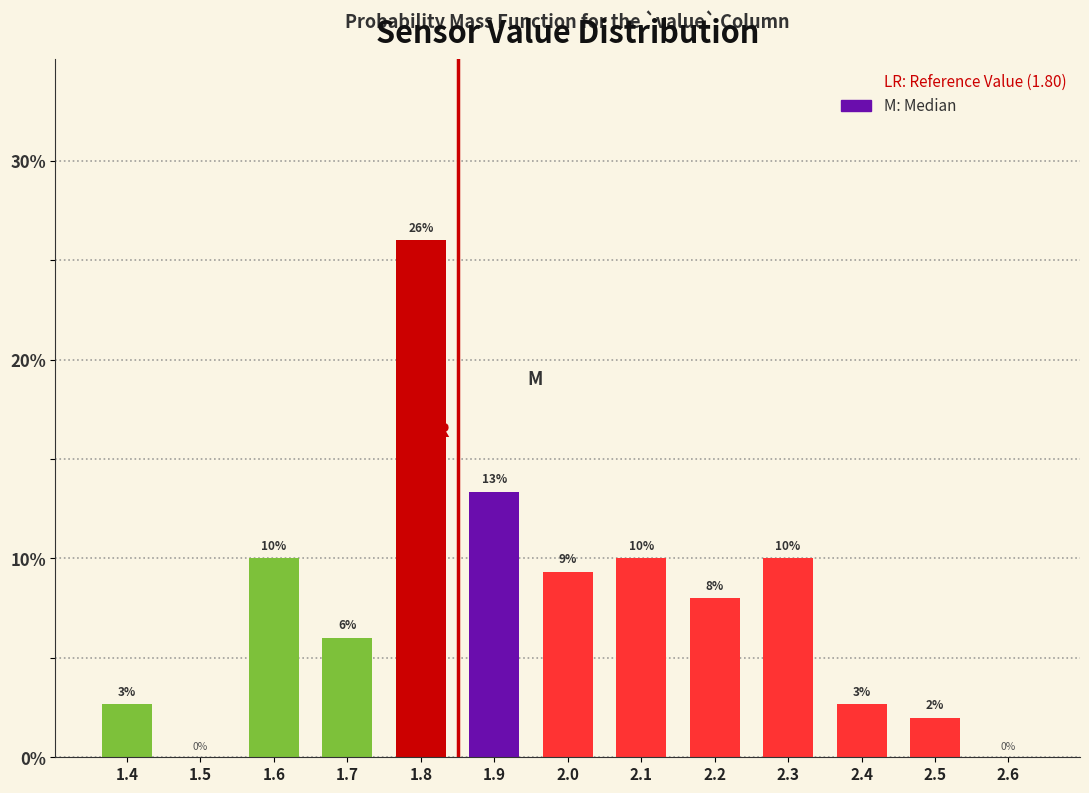

What is the sum of the values at 1.7 and 2.1?

16.0